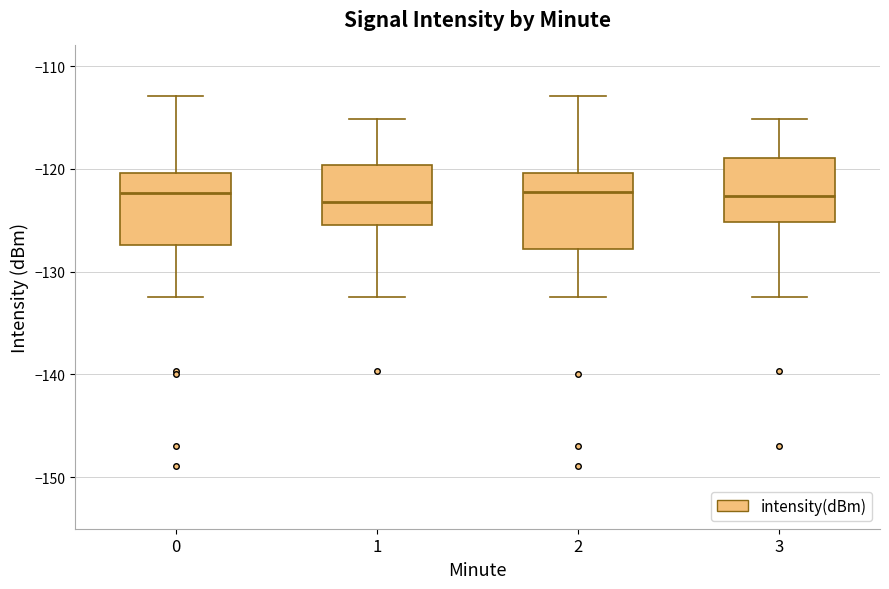

Where does the lower whisker of the box at x = 0 end on the y-axis? The values are not printed on the chart, so give them approximately, as read against the axis.

-132